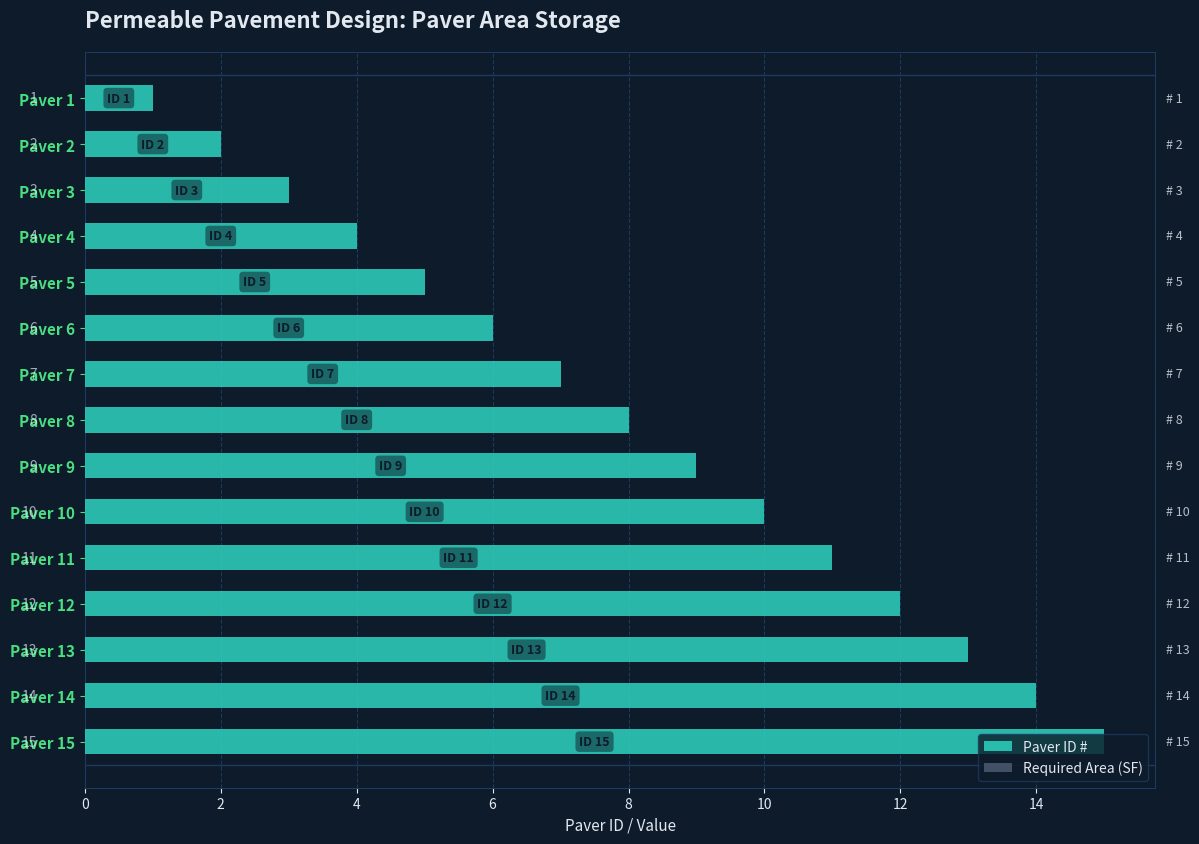

Between Paver 5 and Paver 8, which is larger?

Paver 8